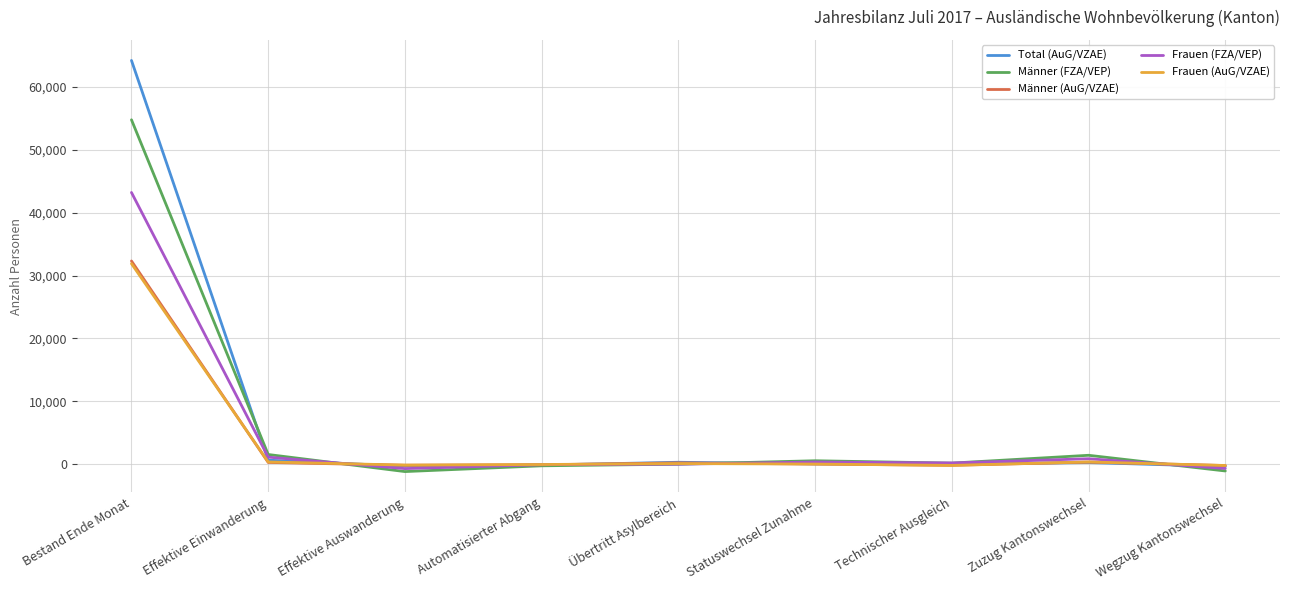

Is the value of Männer (FZA/VEP) at Bestand Ende Monat greater than the value of Männer (AuG/VZAE) at Effektive Auswanderung?

Yes